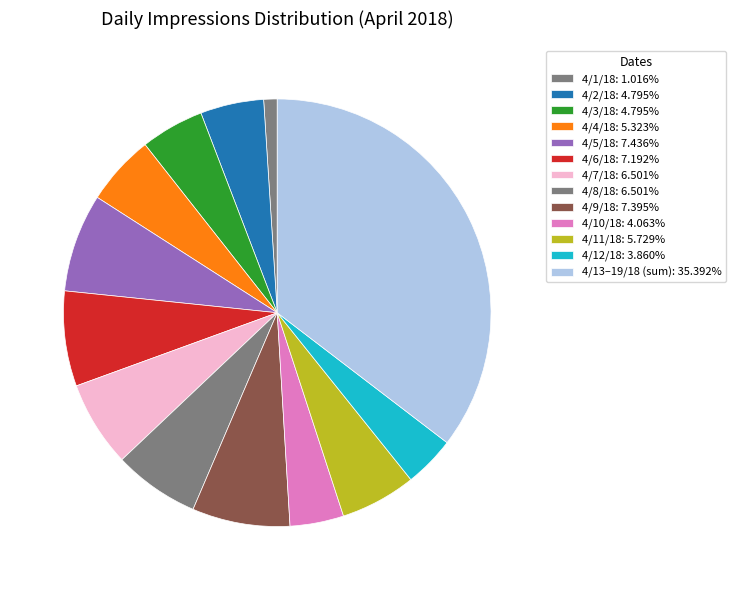

How many segments does this pie chart have?

13